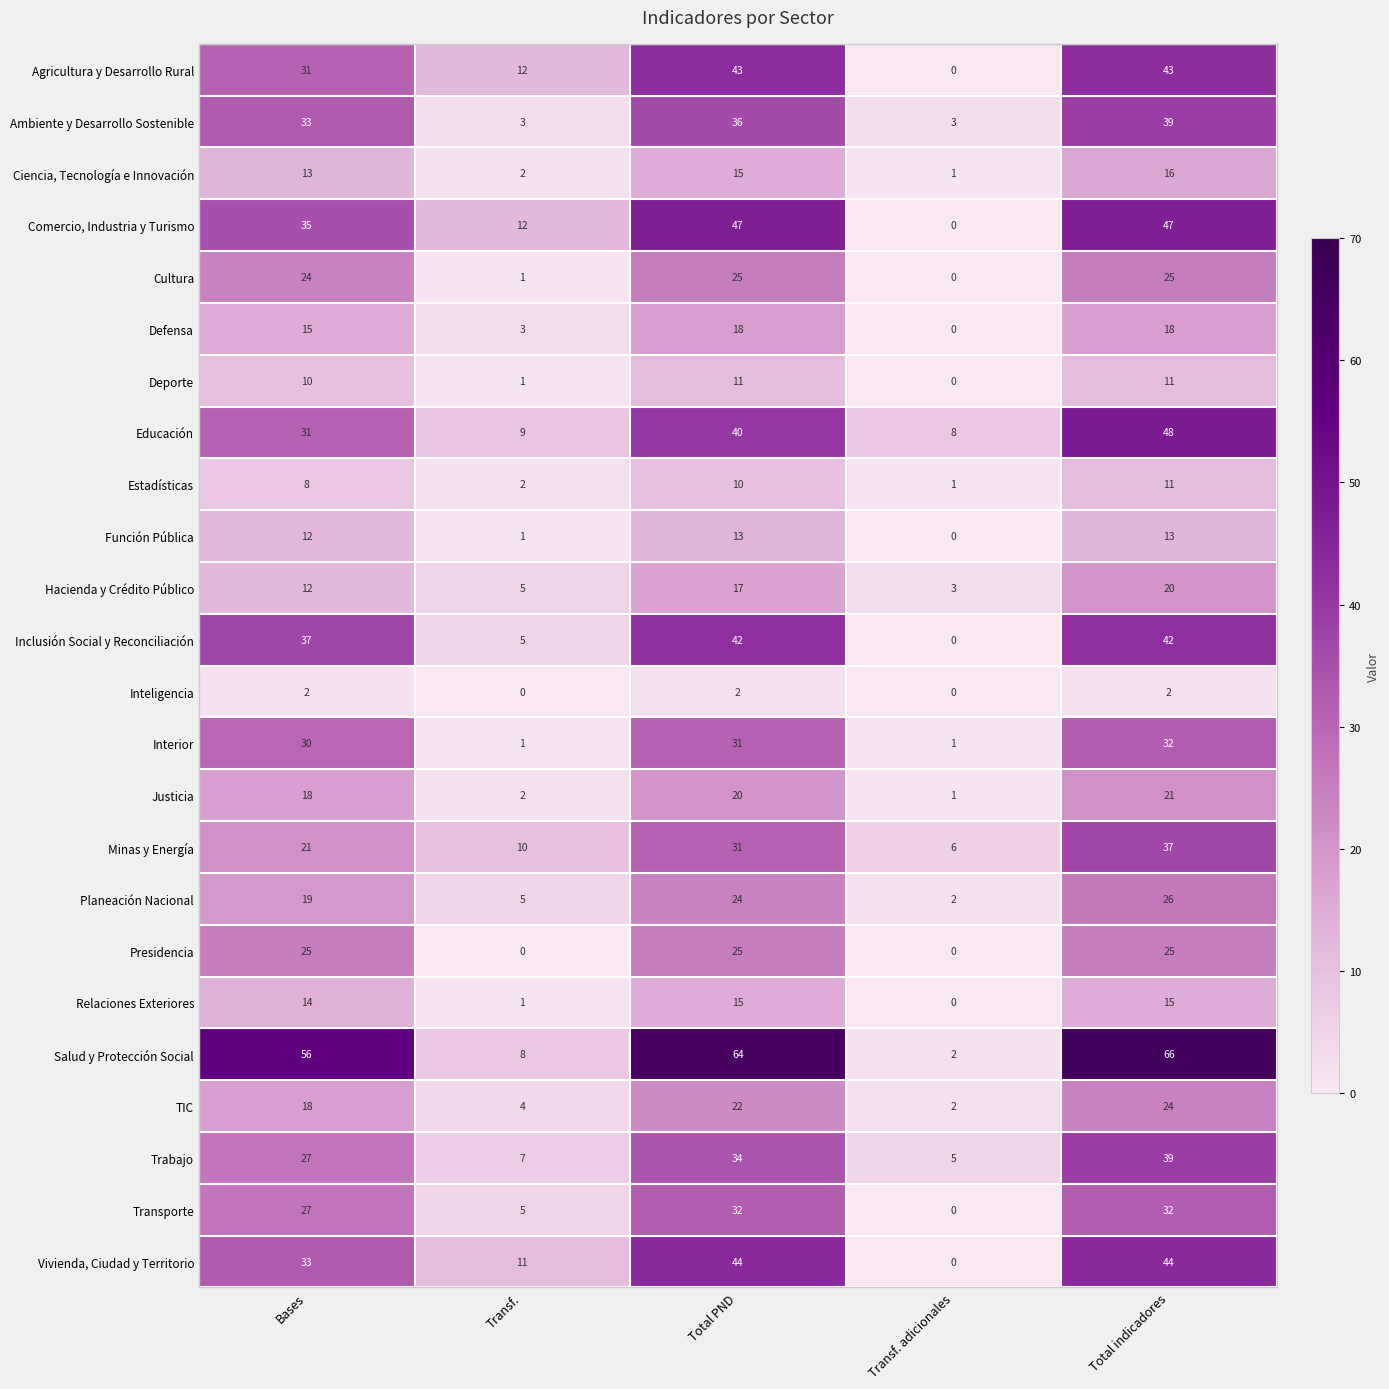

Which series changed the most between Total PND and Transf. adicionales?

Salud y Protección Social